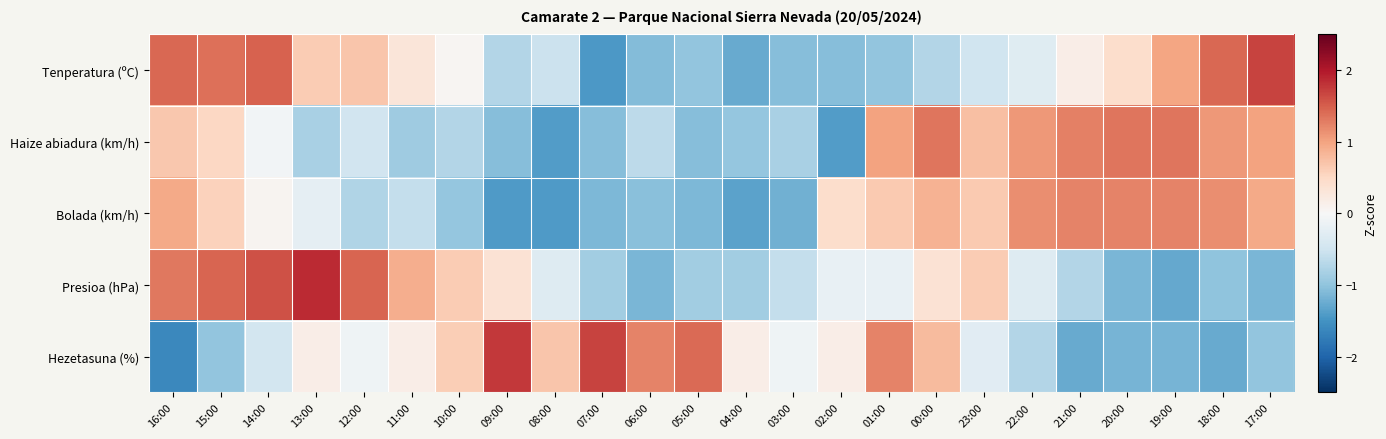

Between 14:00 and 04:00, which is larger?

14:00